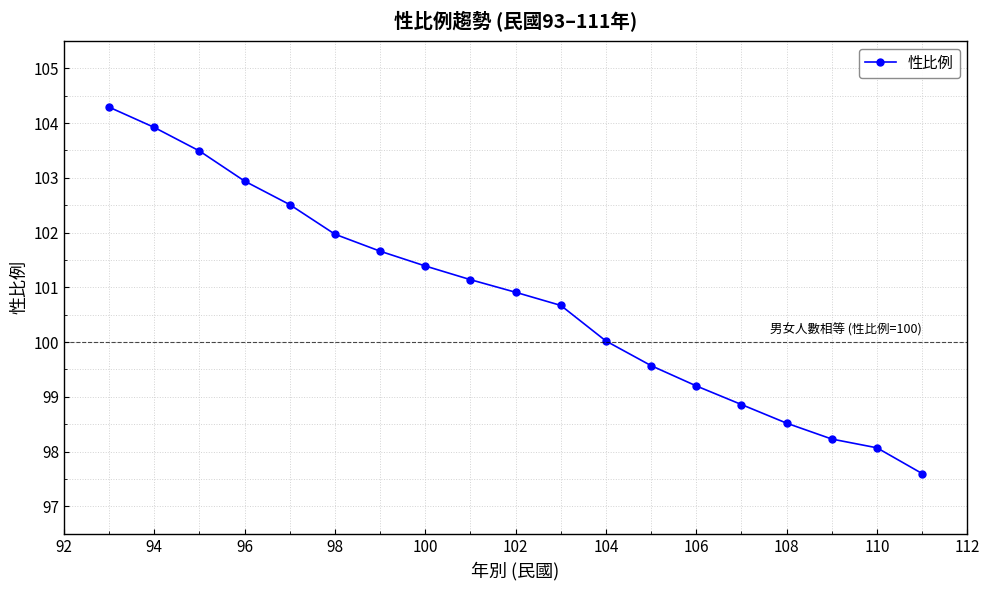

Count the number of data series in this chart.

1